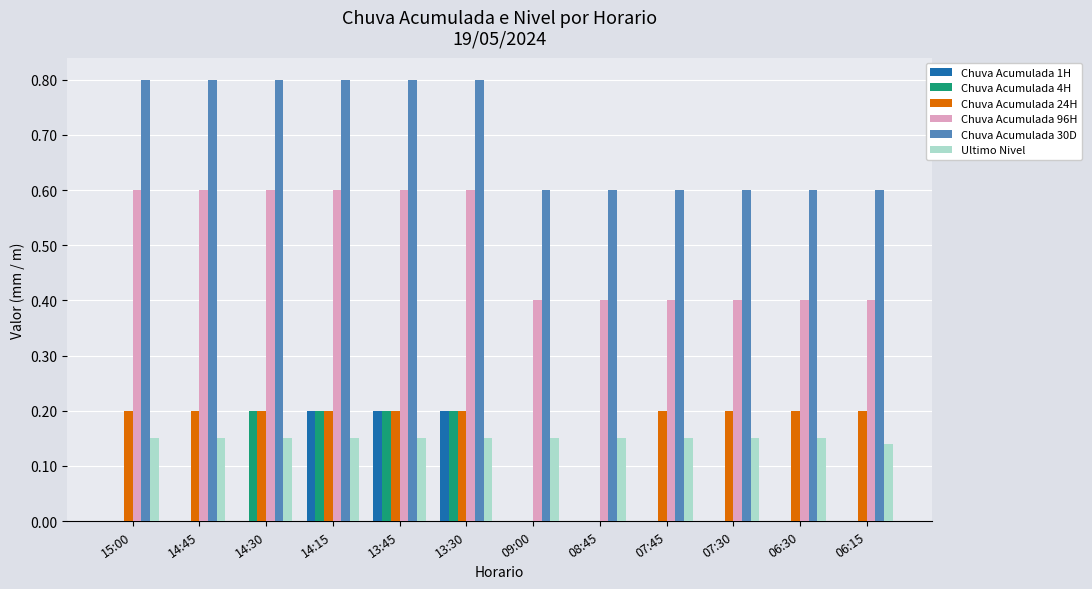

How many series are shown in this chart?

6